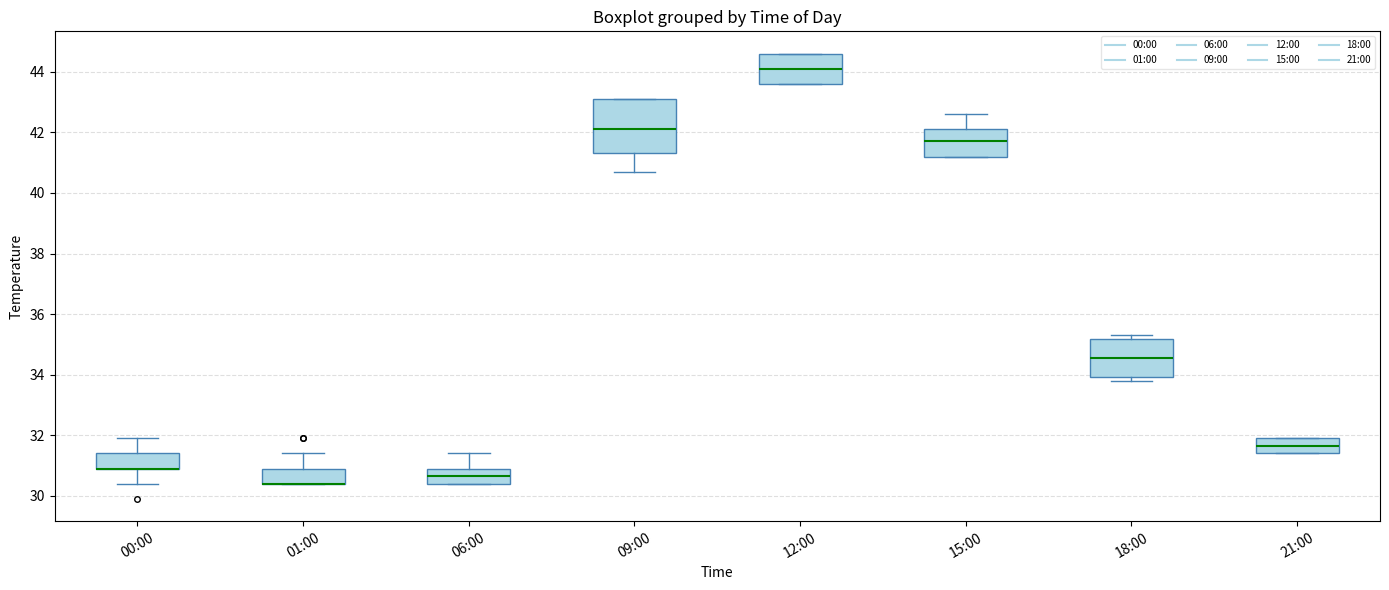

Where is the lower edge of the box for 09:00 on the y-axis? The values are not printed on the chart, so give them approximately, as read against the axis.

41.4